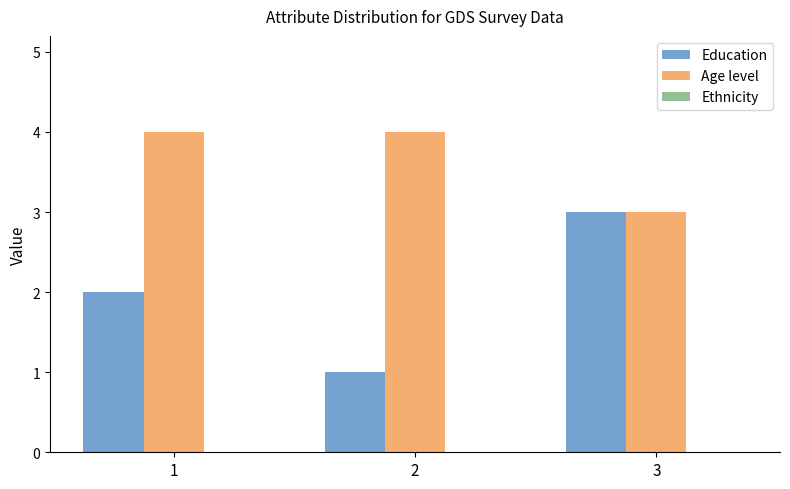

Which category has the lowest value across all series?

2